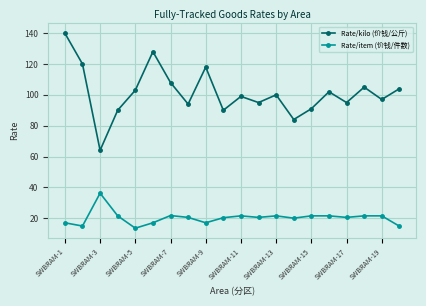

Rank the series by their average value, from lowest to highest.

Rate/item (价钱/件数), Rate/kilo (价钱/公斤)